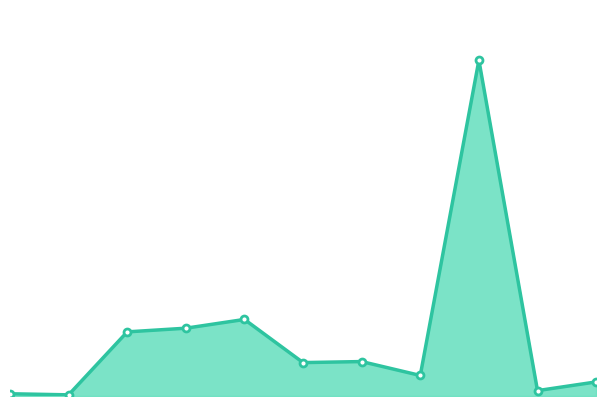

At which category does the data reach its first local valley?

2080204